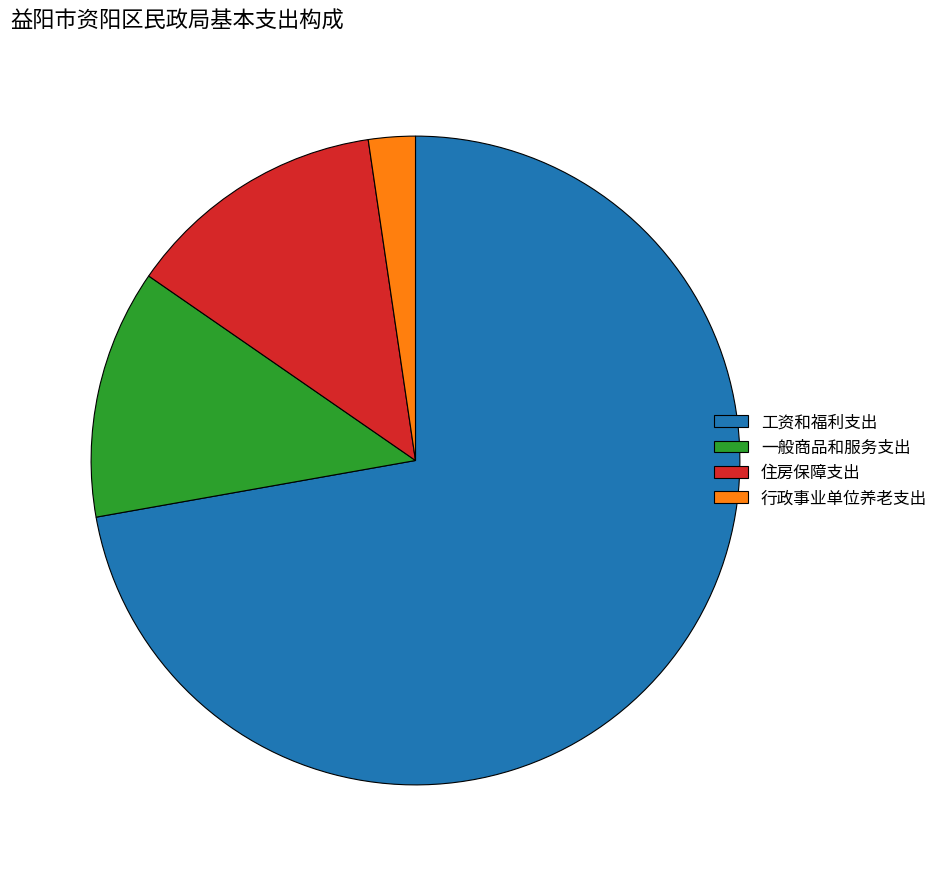

Which category accounts for the majority?

工资和福利支出